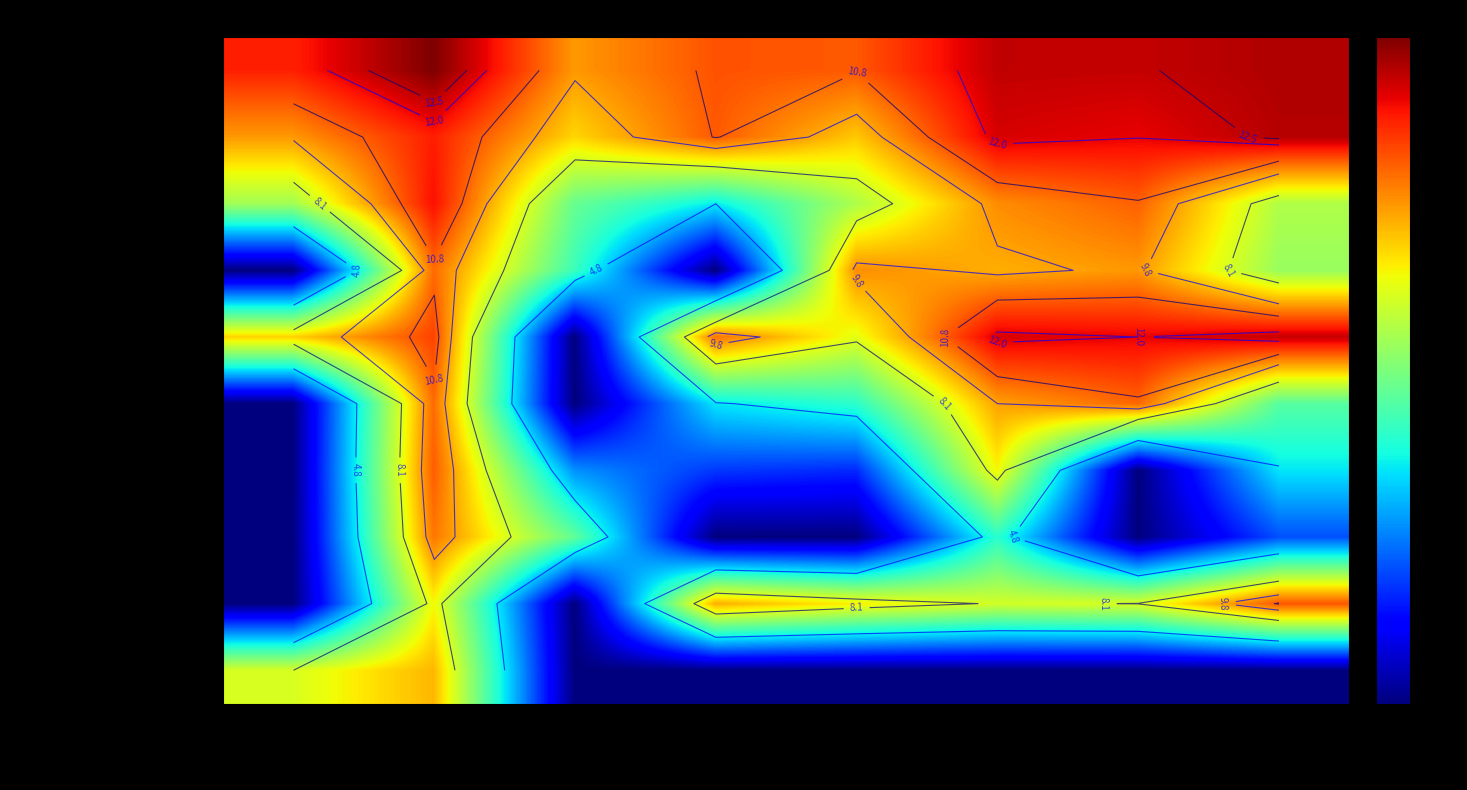

Is it true that NORTH-WESTERN FEDERAL DISTRICT equals 3.7 at transport?

False